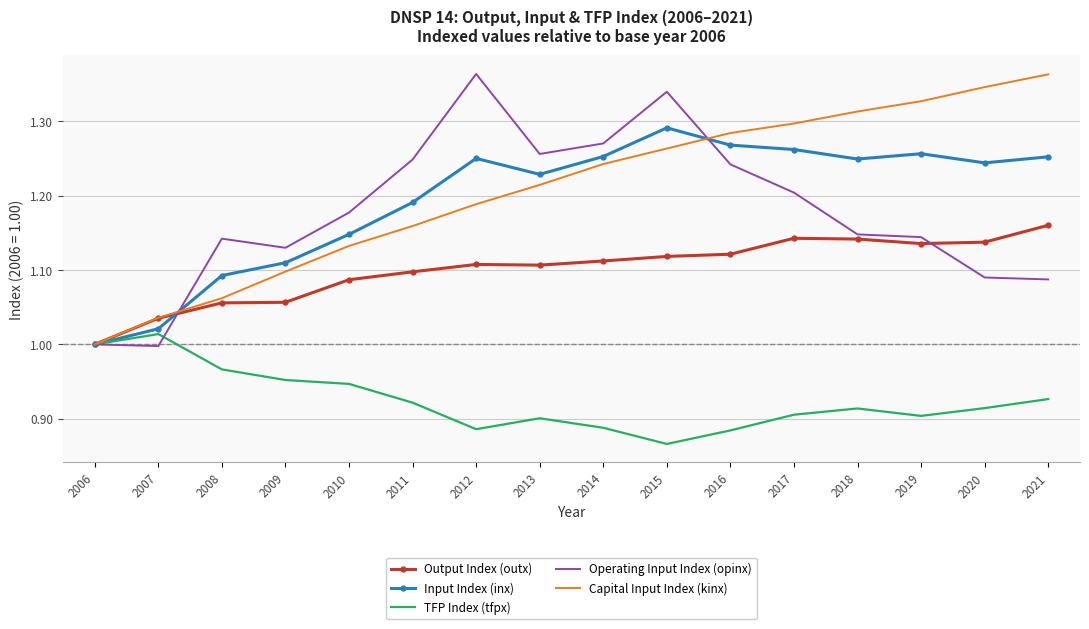

Where is Capital Input Index (kinx) nearest to the value 1?

2006